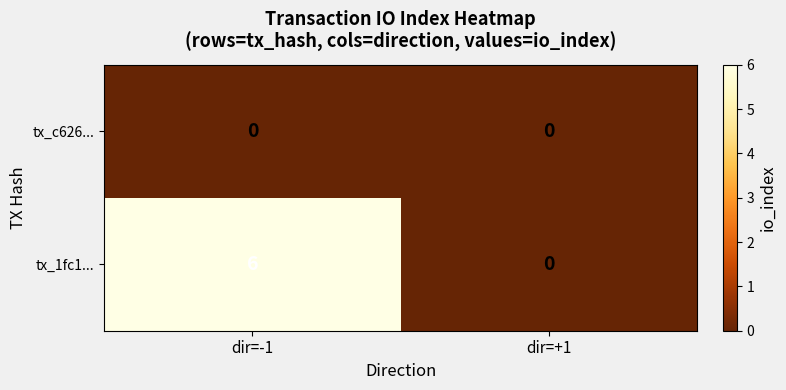

Which label corresponds to the largest value in the chart?

dir=-1